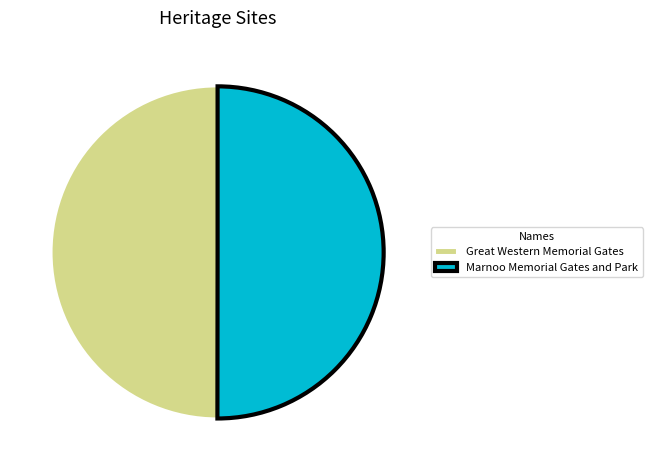

Count the number of slices in the pie.

2